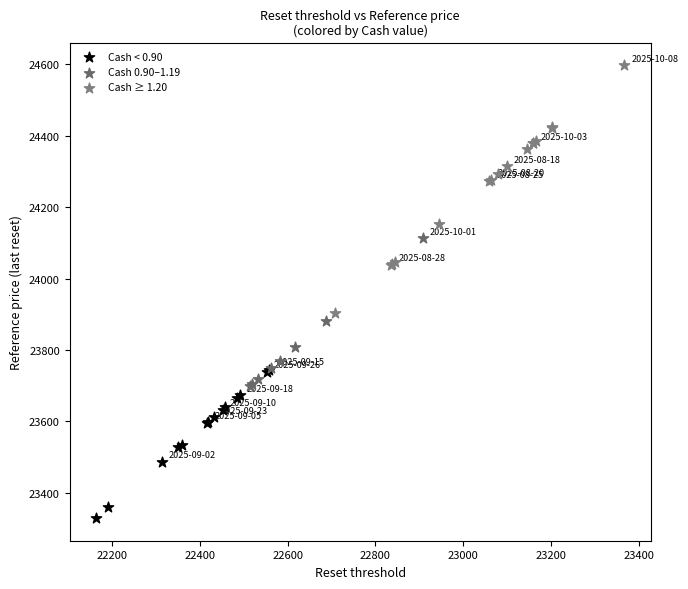

Which series reaches the minimum Y coordinate?

Cash < 0.90